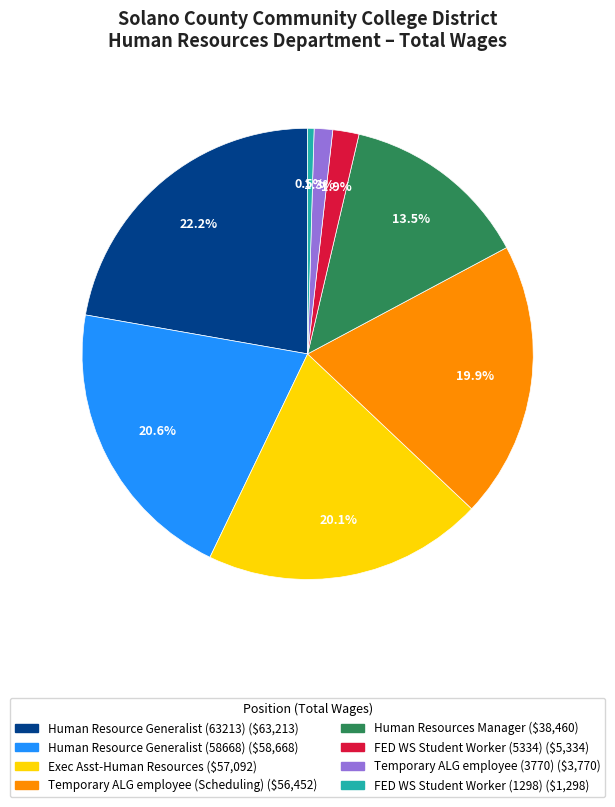

Does FED WS Student Worker (1298) account for over 50% of the chart?

No